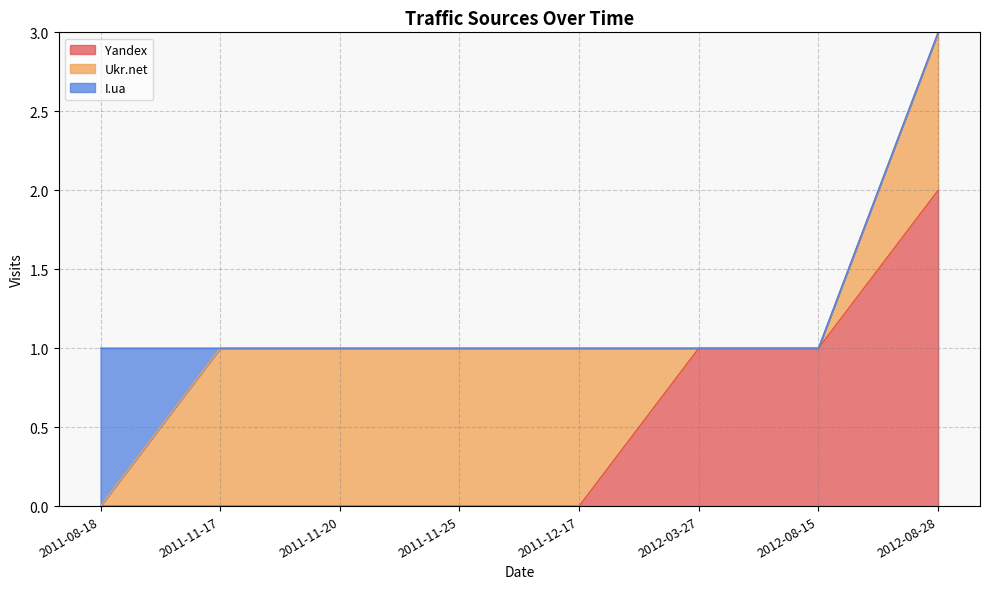

Is the value of Yandex at 2011-12-17 greater than the value of Ukr.net at 2011-12-17?

No